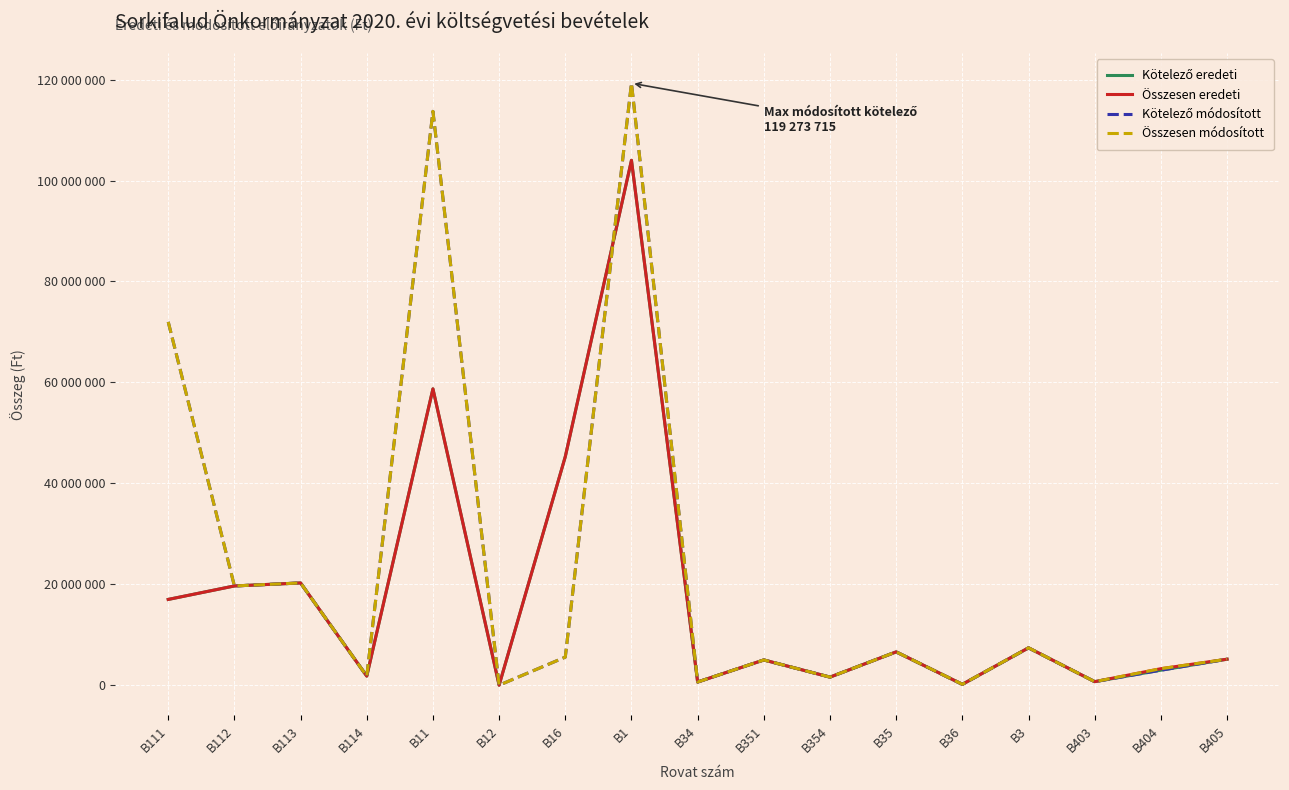

Between B1 and B354, which is larger?

B1